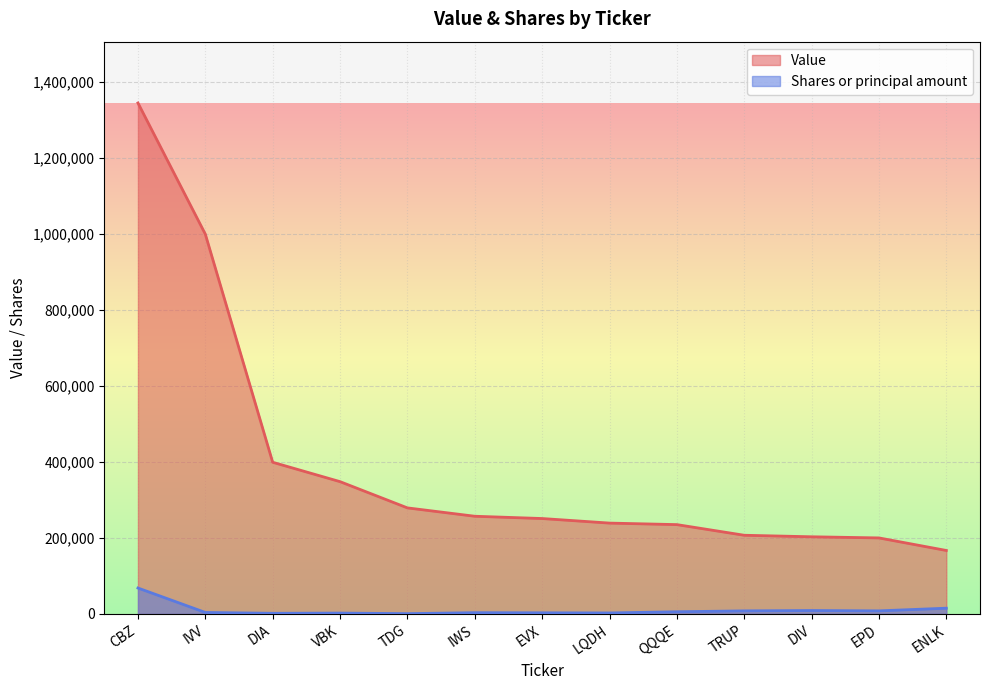

List the series in order of their overall mean, highest first.

Value, Shares or principal amount